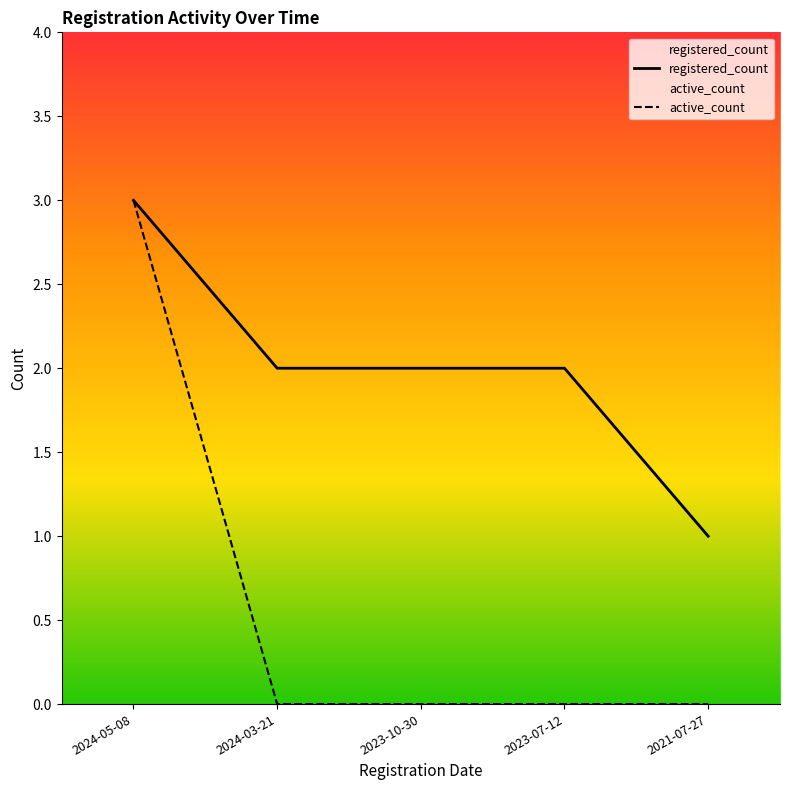

What is the value of the registered_count point at the 4th from the left?

2